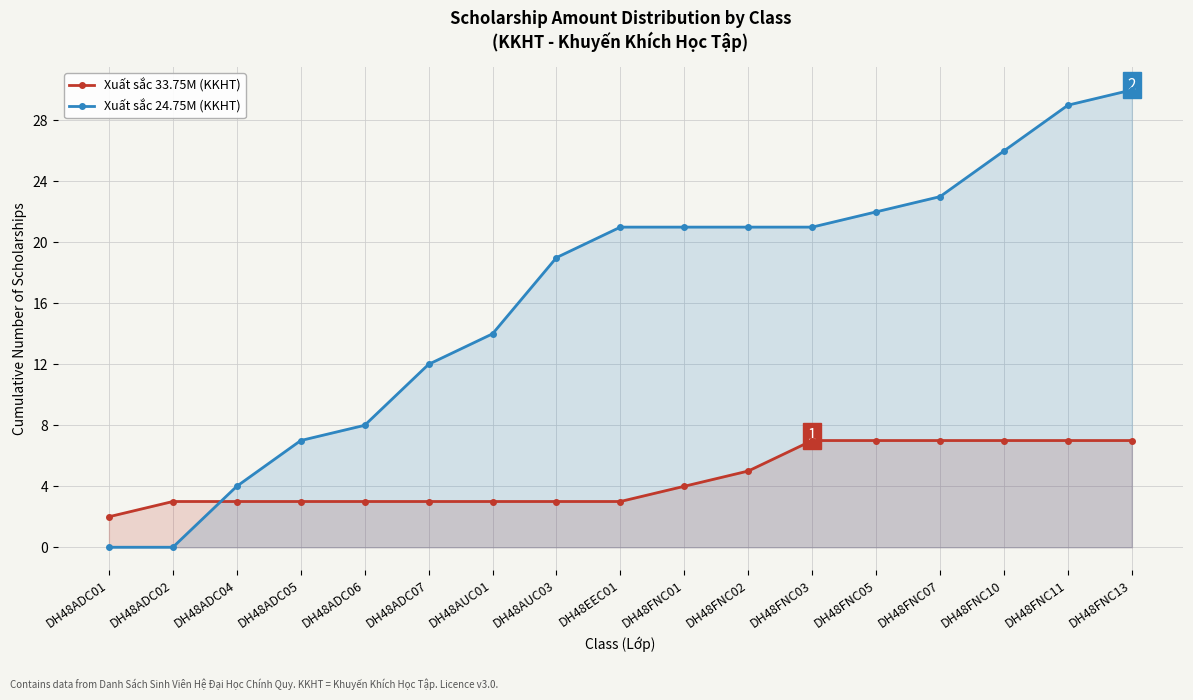

What is the label of the 14th point from the right?

DH48ADC05